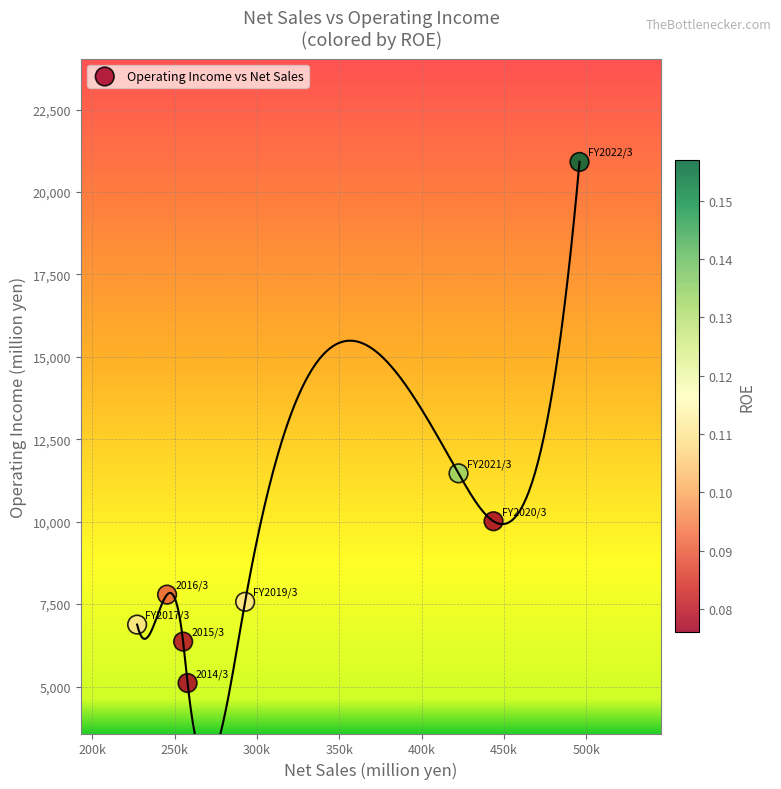

What is the range of X values (max minus min)?

268618